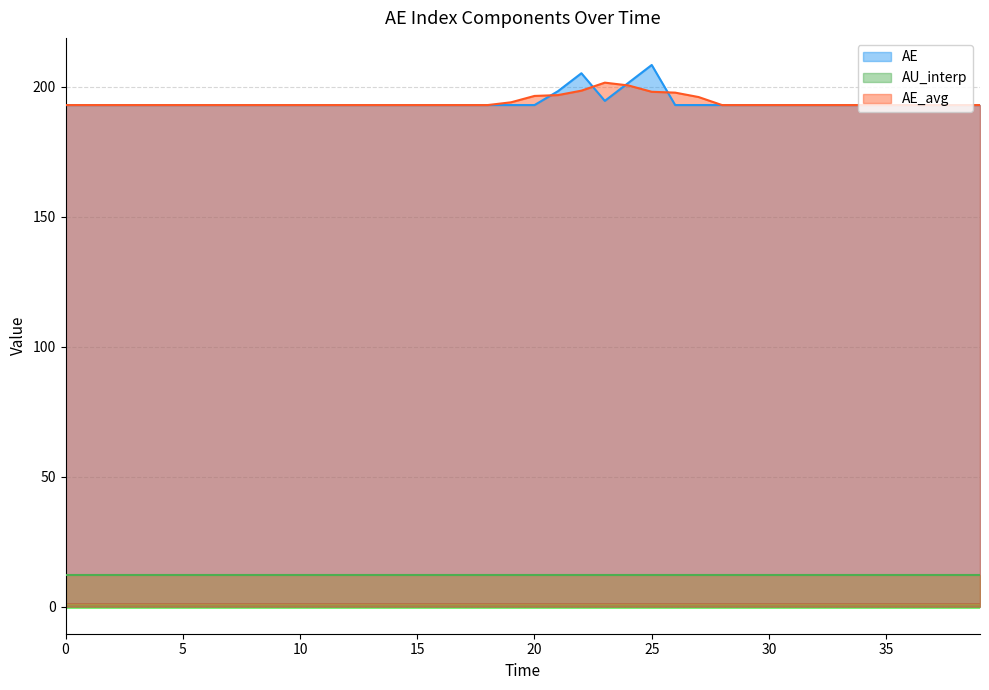

How many data points does each series have?

40